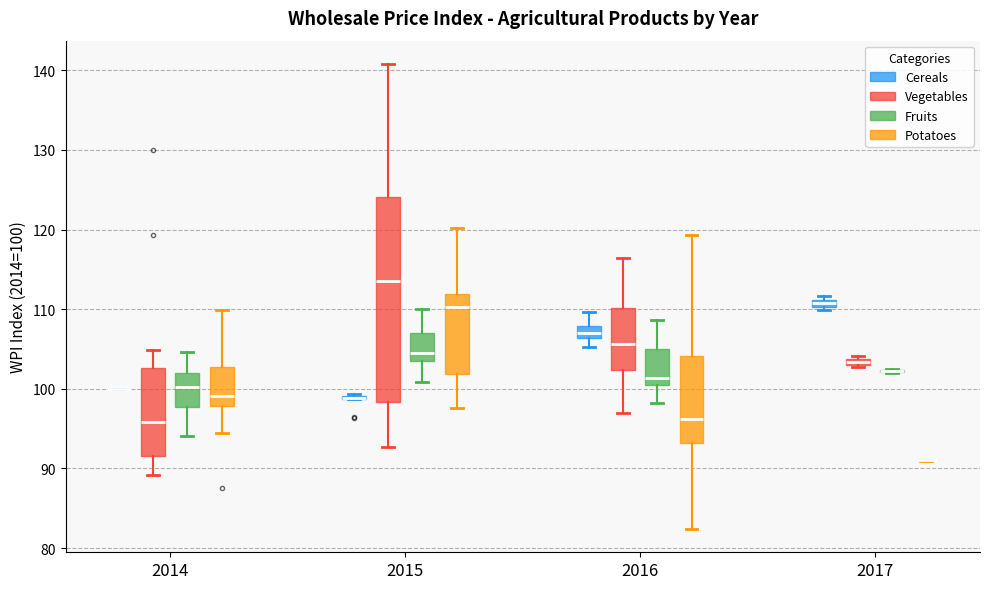

Which box is the tallest, from its lower edge to its upper edge?

2015 (Vegetables)